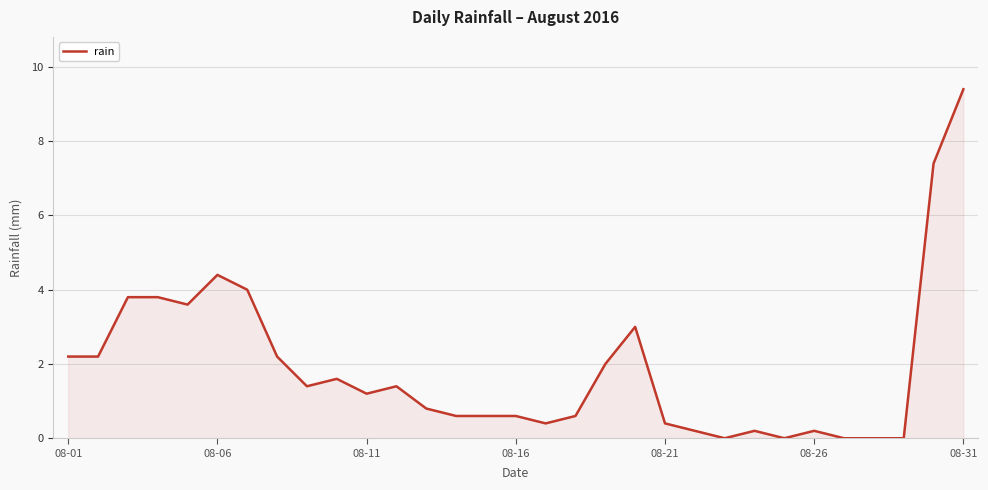

What is the maximum value shown in the chart?

9.4